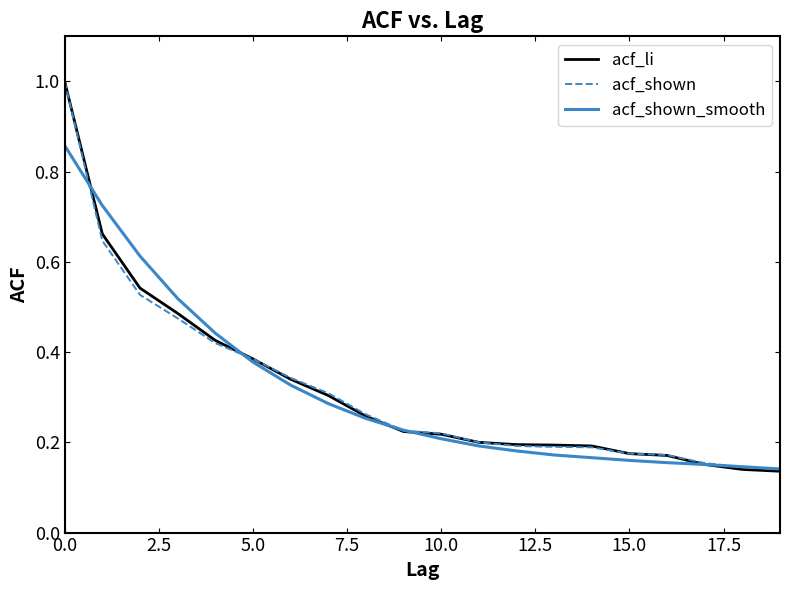

What is the highest value of the acf_li series?

1.0